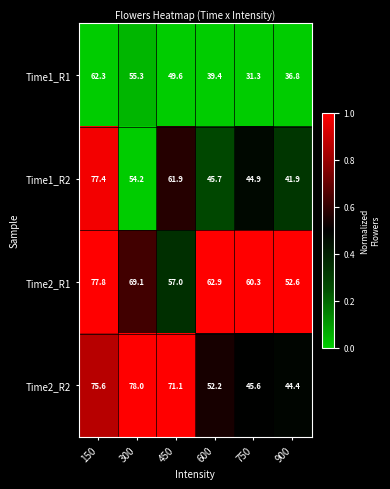

At which label does Time1_R2 first exceed 54?

150